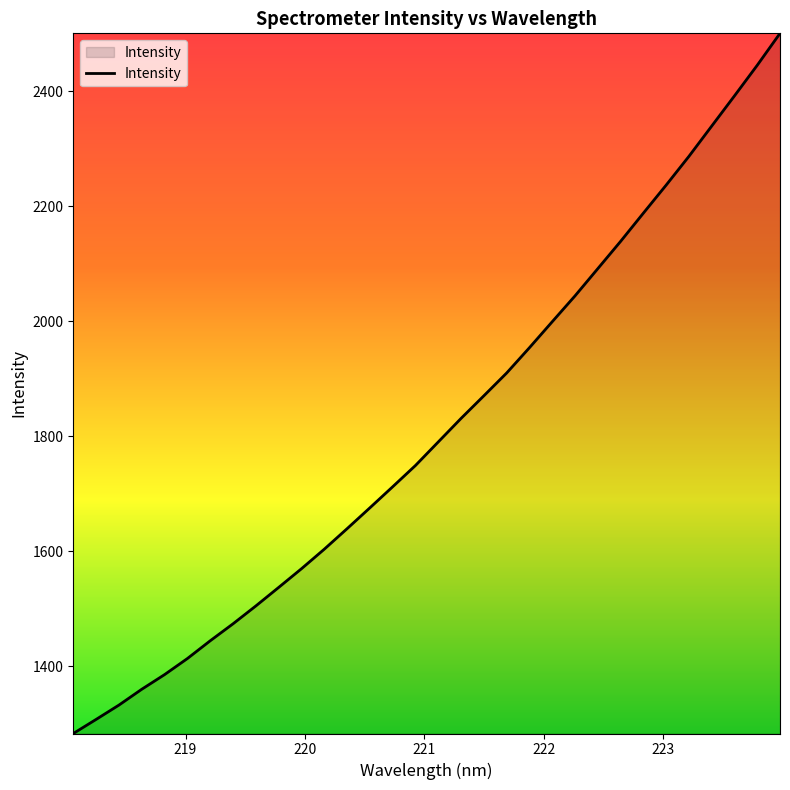

What is the minimum value shown in the chart?

1282.7